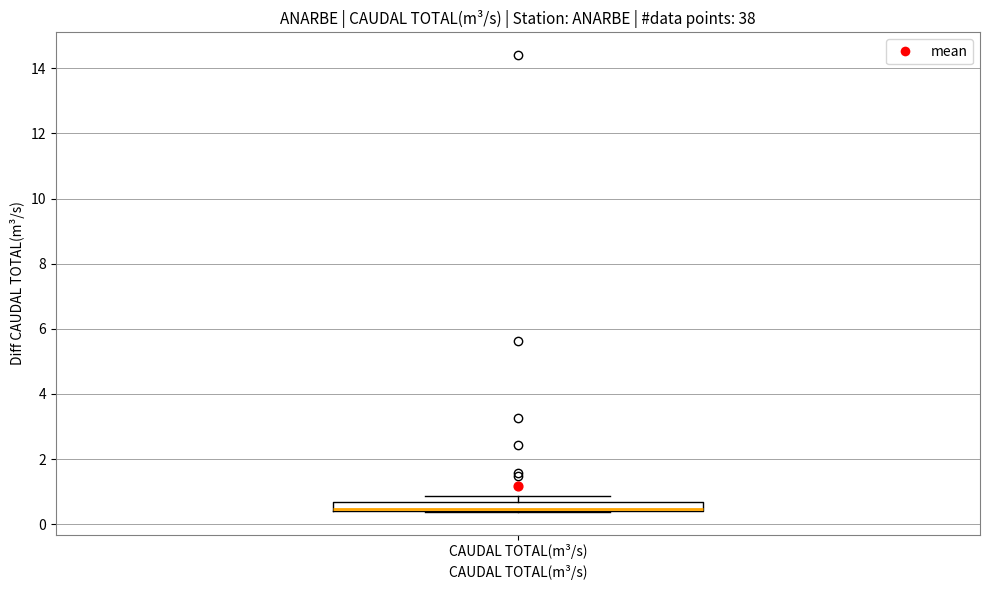

Where is the upper edge of the box for CAUDAL TOTAL(m³/s) on the y-axis? The values are not printed on the chart, so give them approximately, as read against the axis.

0.6